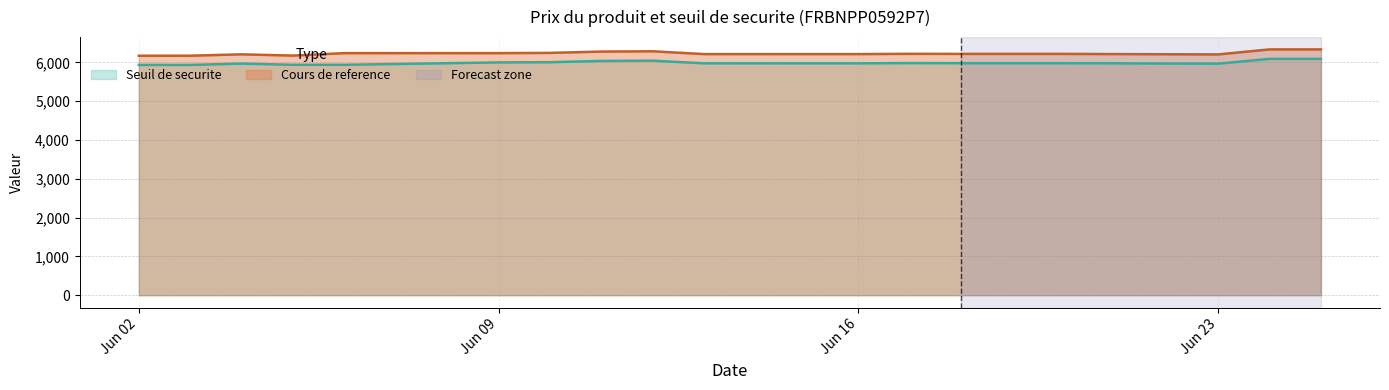

At which category does Cours de reference reach its first local peak?

2025-06-04